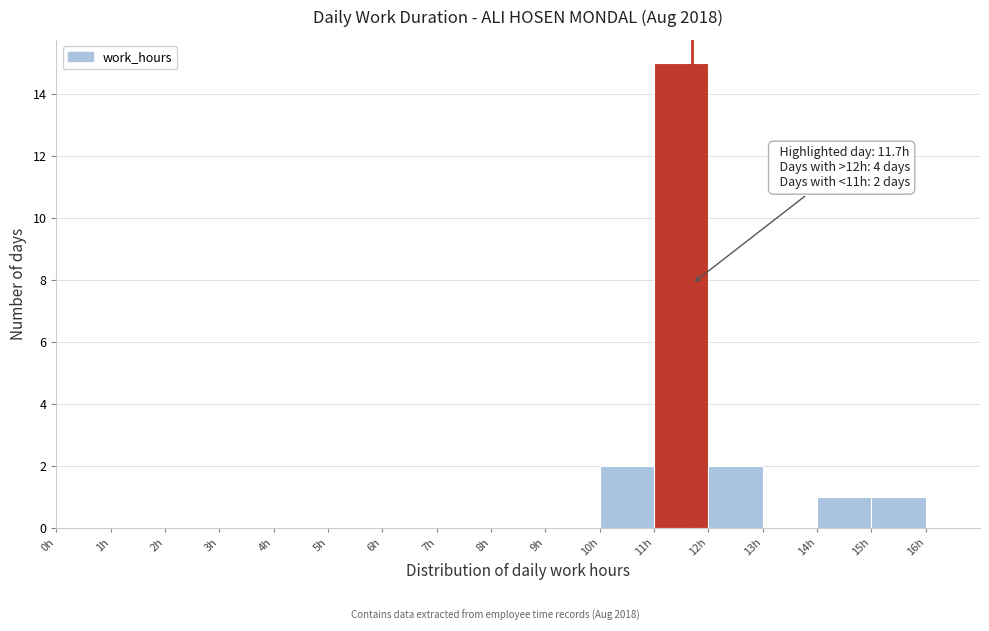

Over which range of the x-axis is the bar tallest?

11 to 12